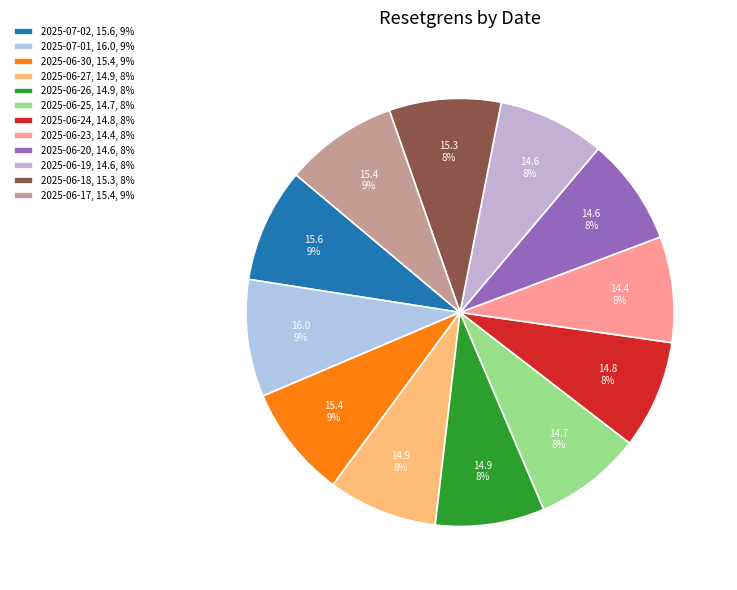

Is 2025-06-27 the majority of the pie?

No